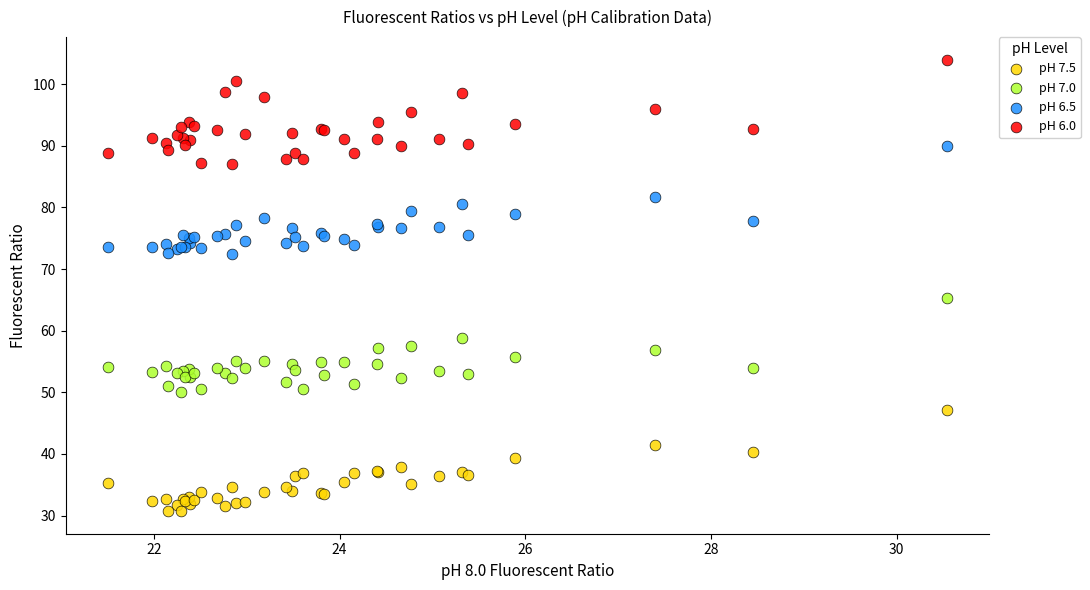

What is the X range (max minus min) for the scatter plot?

9.0